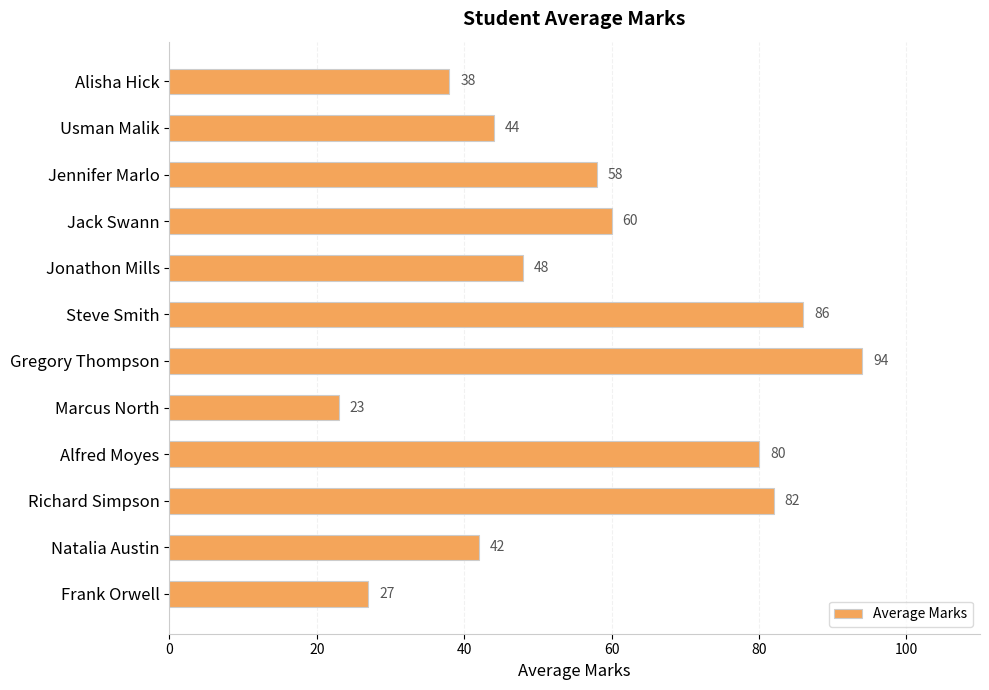

Reading bottom to top, extract all data points from this chart.

Frank Orwell=27	Natalia Austin=42	Richard Simpson=82	Alfred Moyes=80	Marcus North=23	Gregory Thompson=94	Steve Smith=86	Jonathon Mills=48	Jack Swann=60	Jennifer Marlo=58	Usman Malik=44	Alisha Hick=38